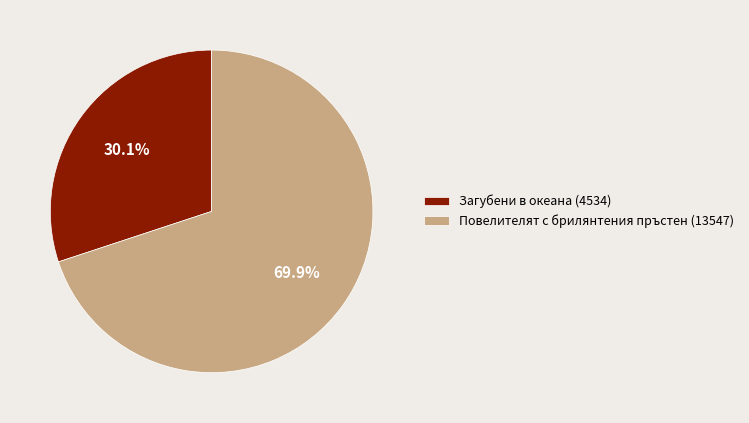

To the nearest percent, what portion does Повелителят с брилянтения пръстен (13547) represent?

70%